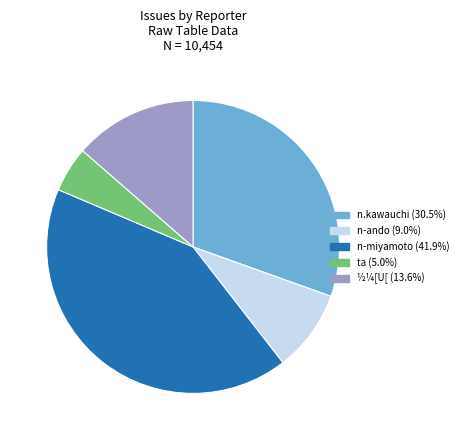

Count the number of slices in the pie.

5